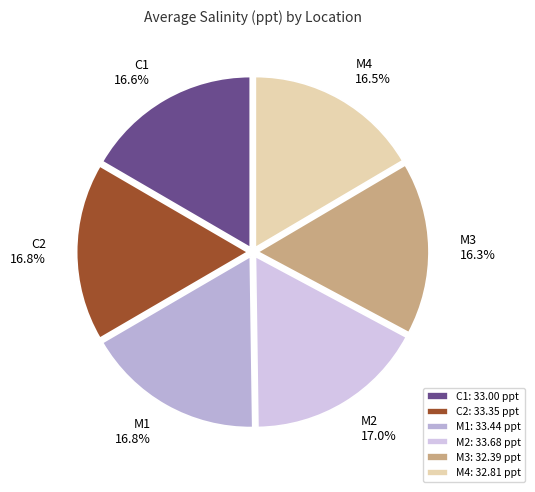

Is there a majority slice in this chart?

No